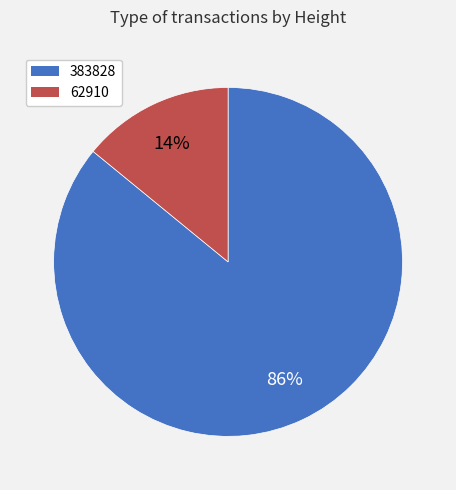

Is the sum of 62910 and 383828 greater than half?

Yes